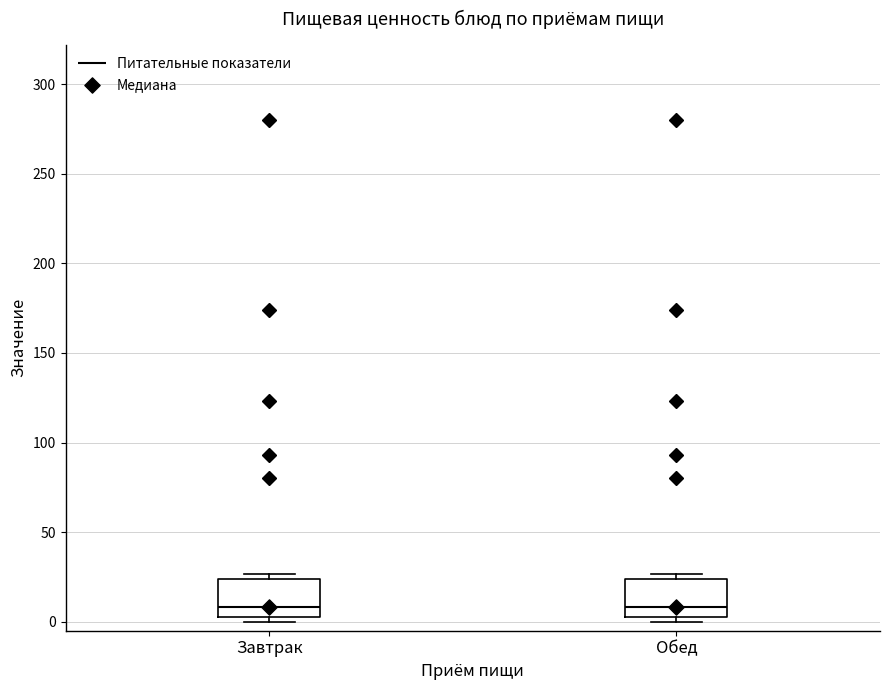

Where does the median line of the box for Завтрак sit on the y-axis? The values are not printed on the chart, so give them approximately, as read against the axis.

10